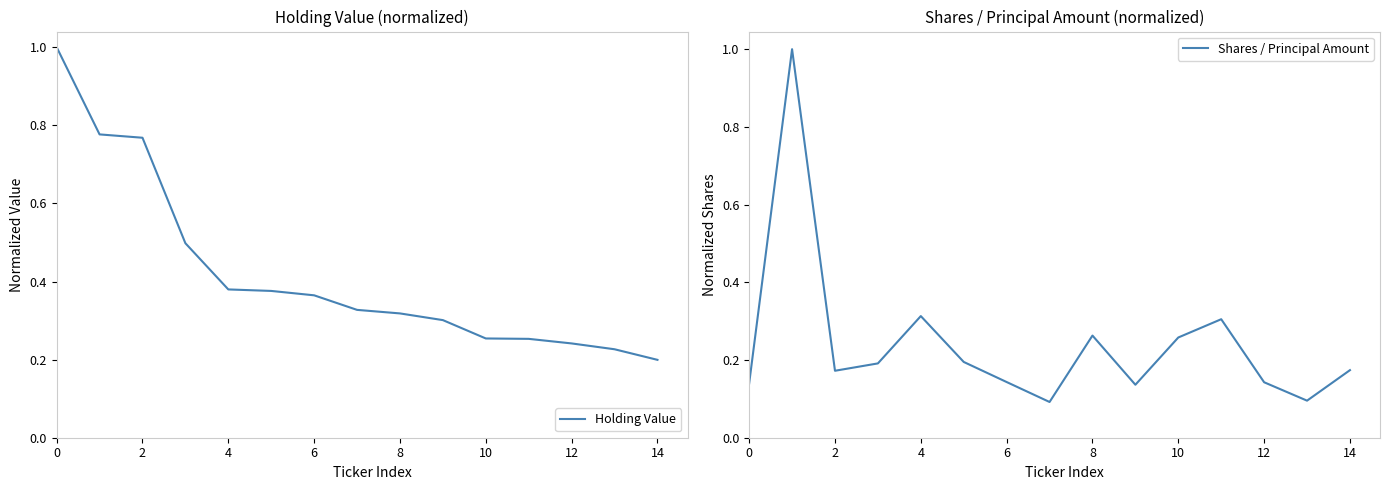

What is the difference between the maximum and second lowest values in the Holding Value series?

0.8